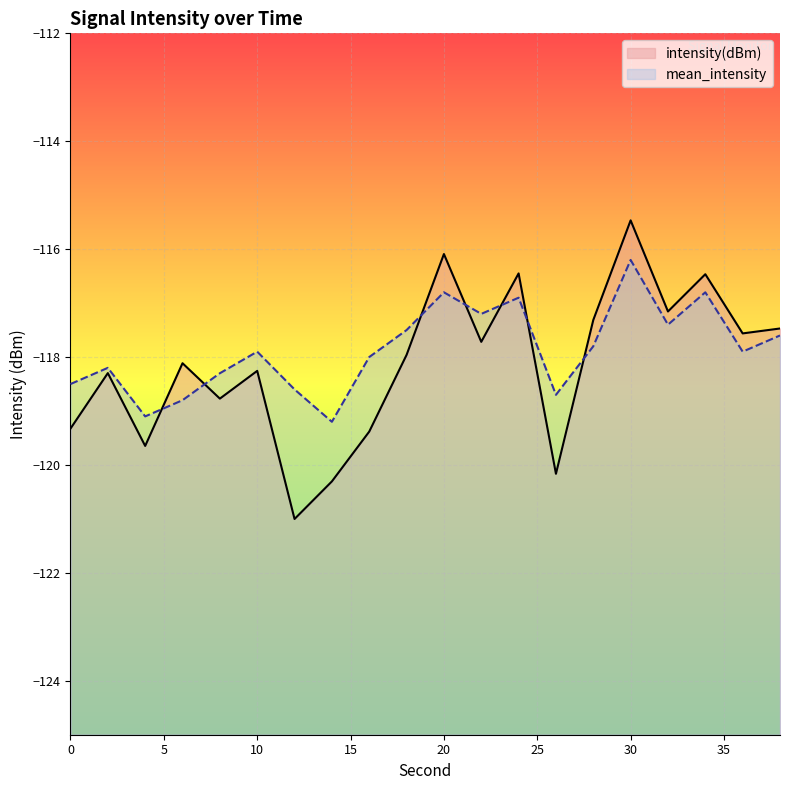

Does the chart display data point markers on the line(s)?

No